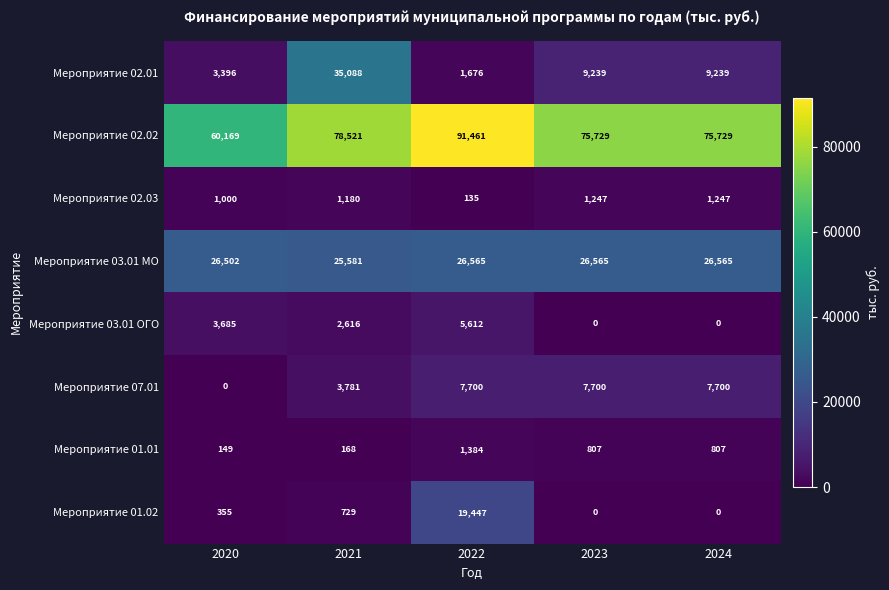

What is the total value across all series at 2022?

153980